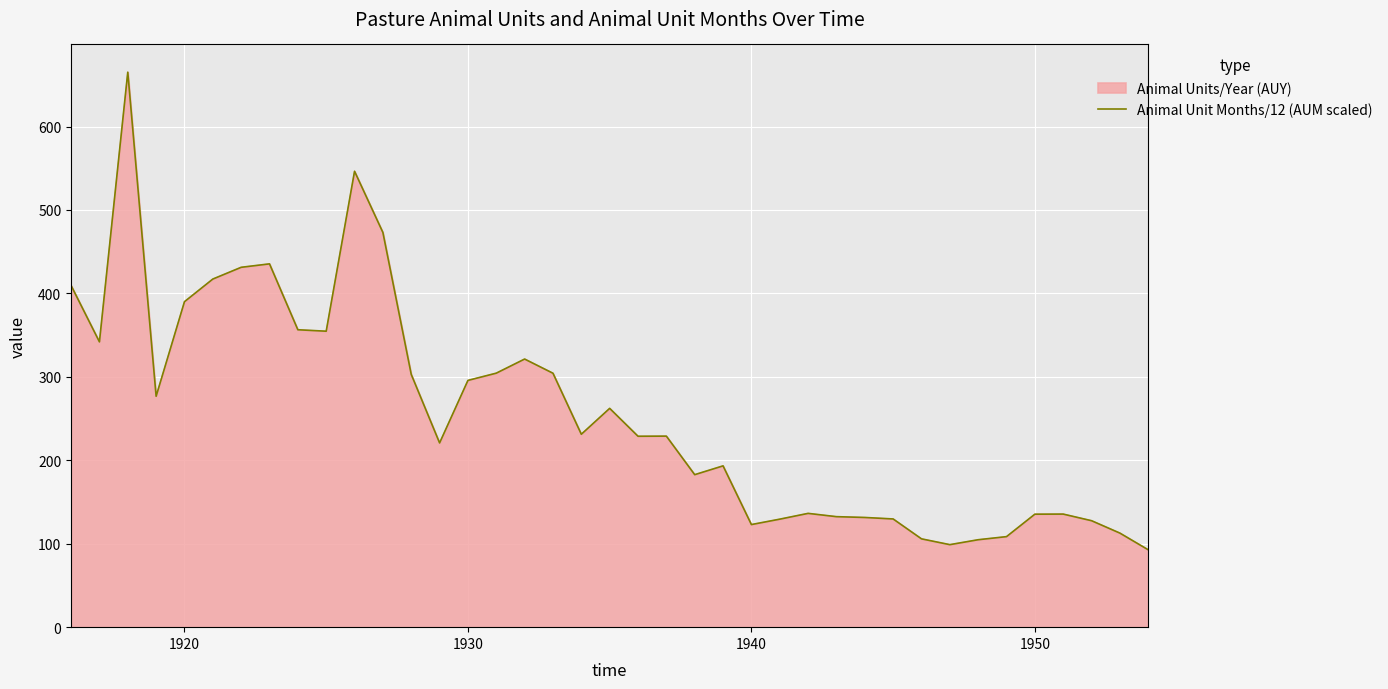

How many lines are shown in the chart?

1